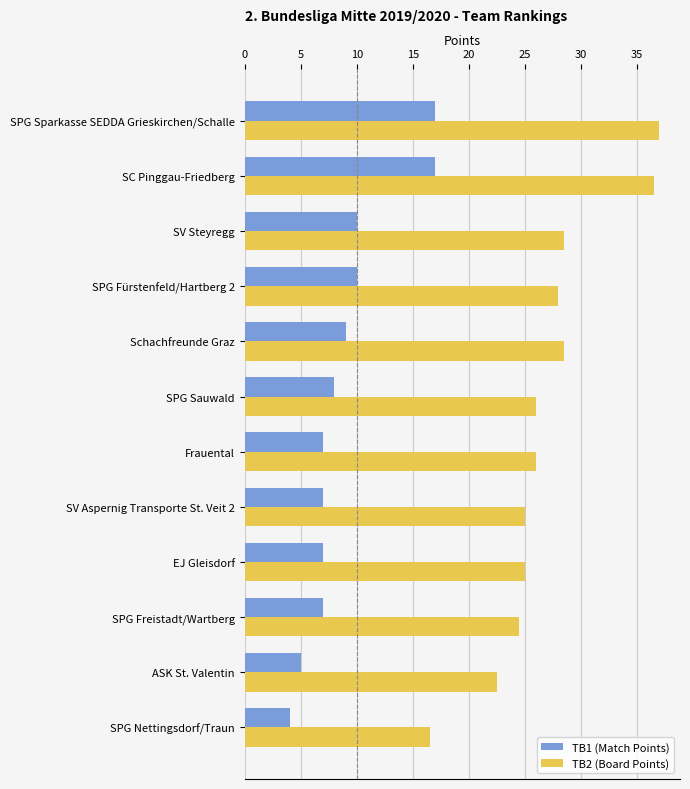

Read the TB2 (Board Points) value at SPG Nettingsdorf/Traun.

16.5